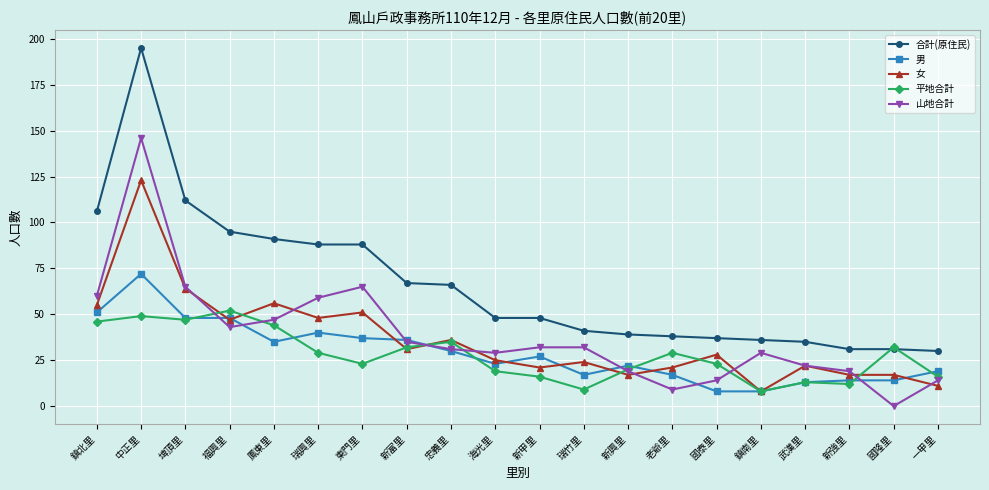

Where is 合計(原住民) nearest to the value 112?

埤頂里